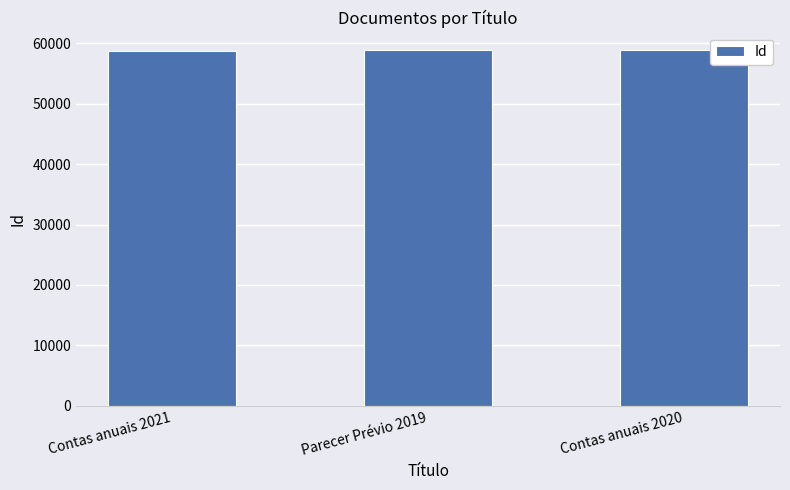

What is the difference between the values at Contas anuais 2020 and Contas anuais 2021?

18